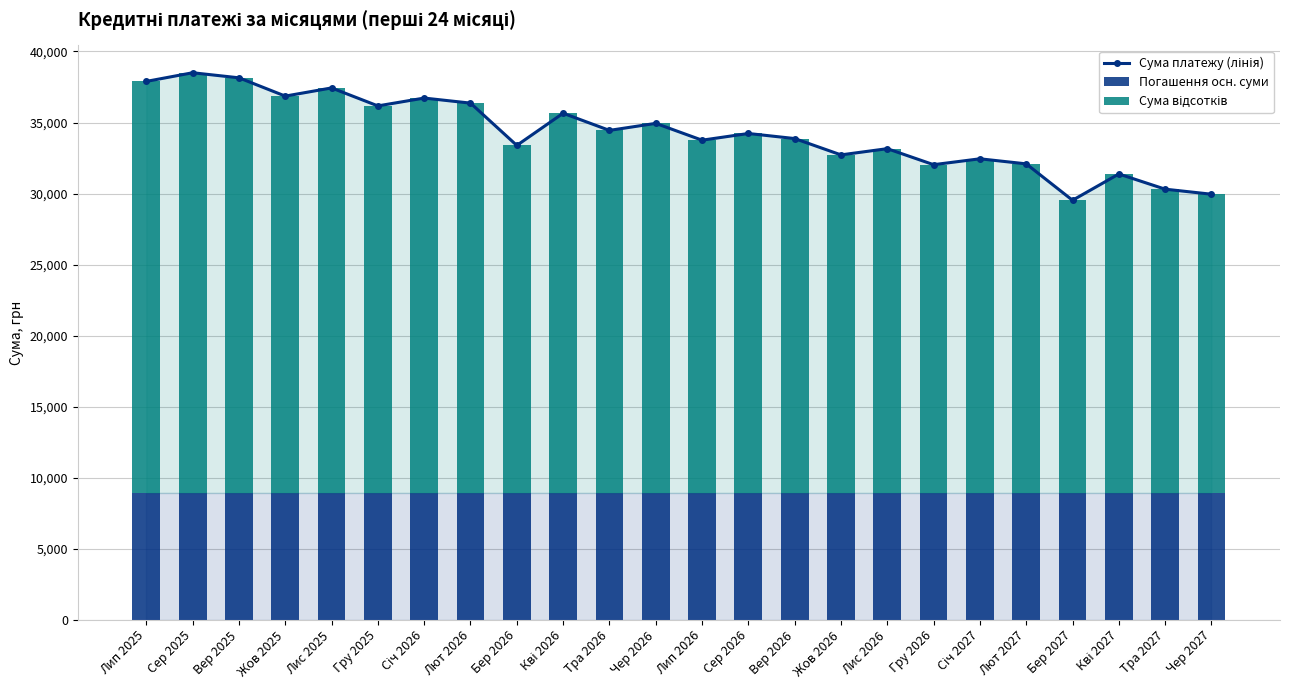

What are all the series names shown in the legend?

Сума платежу (лінія), Погашення осн. суми, Сума відсотків